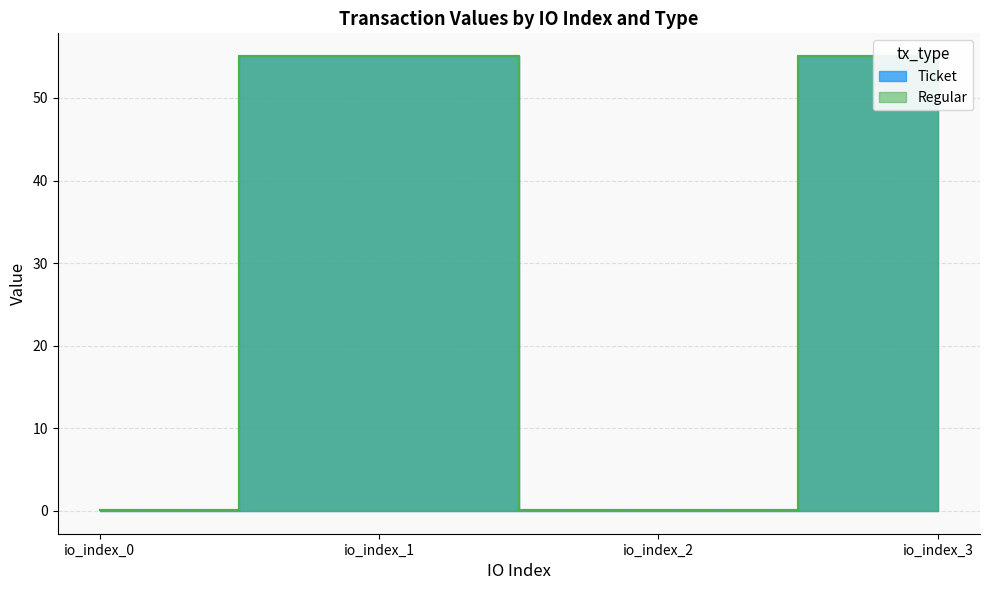

True or false: Regular and Ticket cross at least once.

False